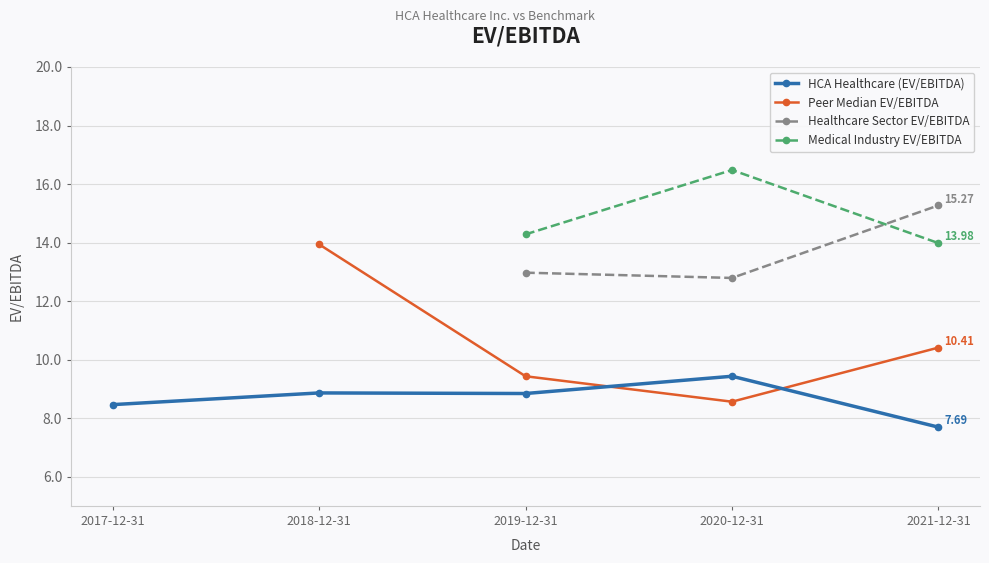

Is this an area chart (filled region under the line)?

No